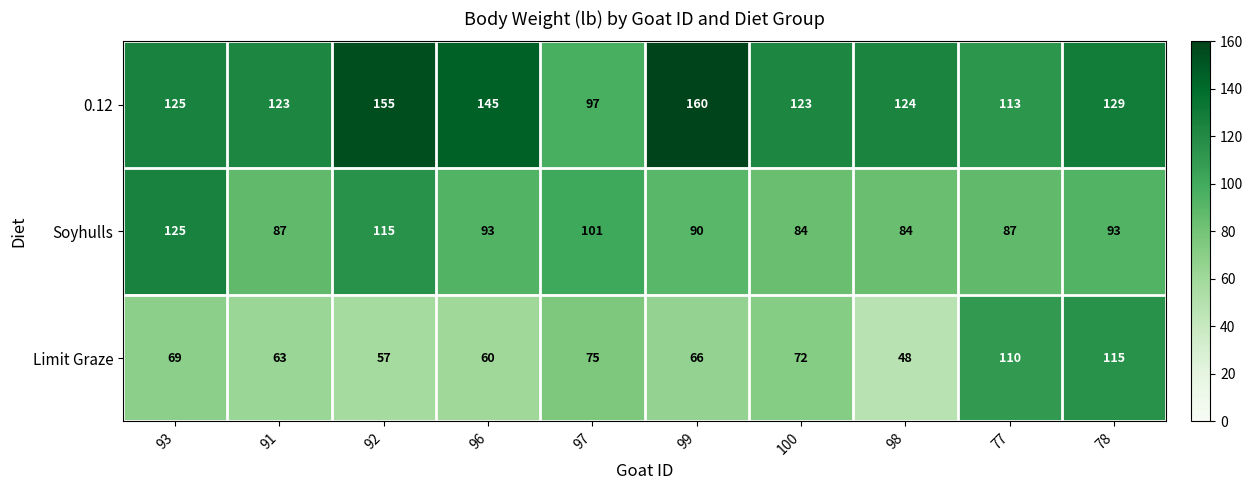

List the series in order of their peak value, highest first.

0.12, Soyhulls, Limit Graze